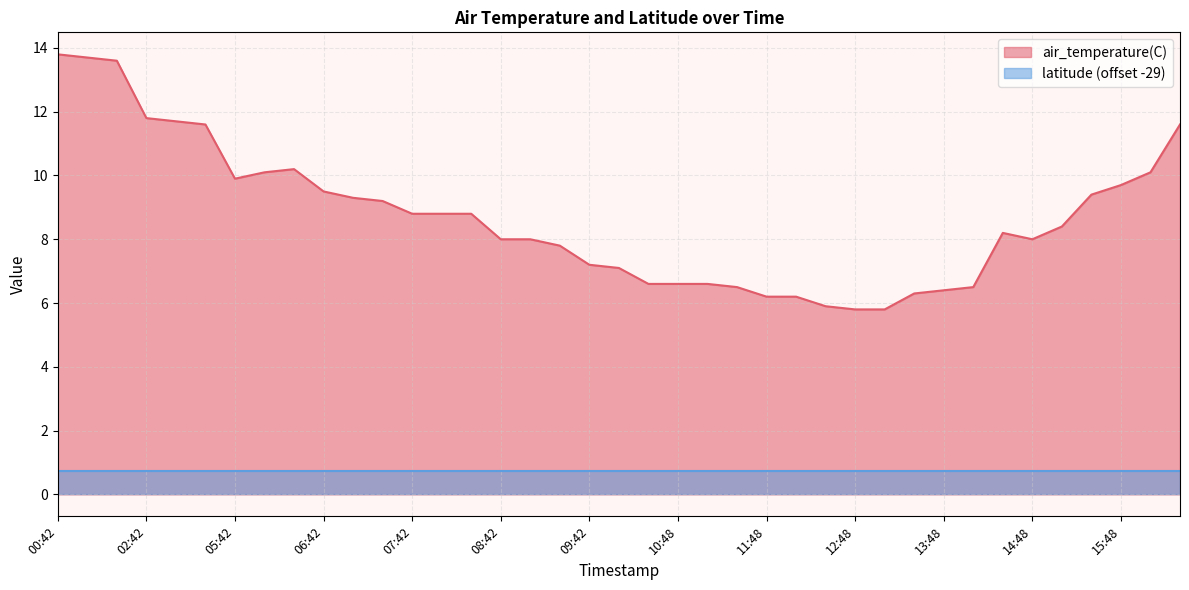

List the series in order of their peak value, lowest first.

latitude (offset -29), air_temperature(C)